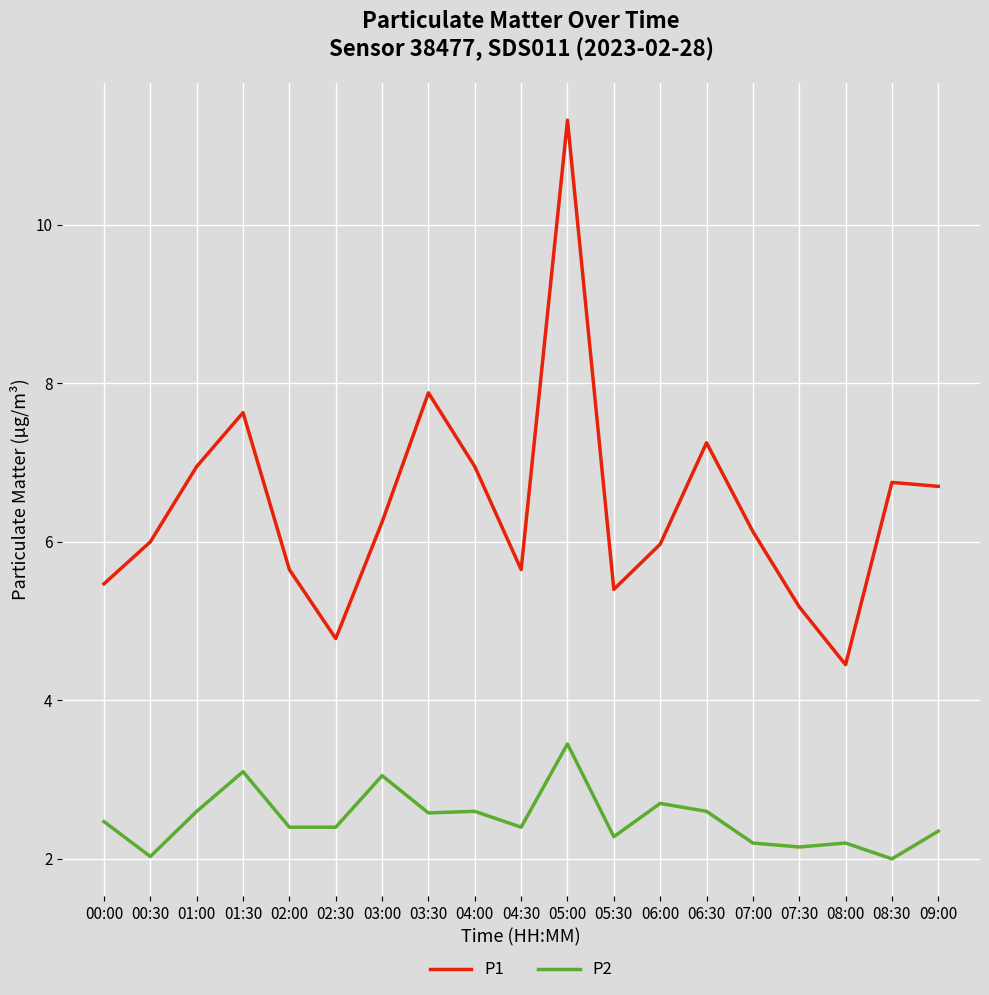

Between 01:30 and 05:30, which series saw the biggest shift?

P1